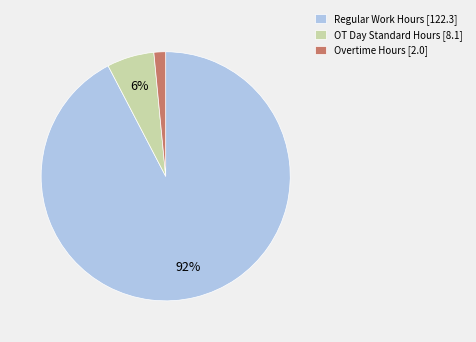

True or false: OT Day Standard Hours [8.1] accounts for 15% of the total.

False